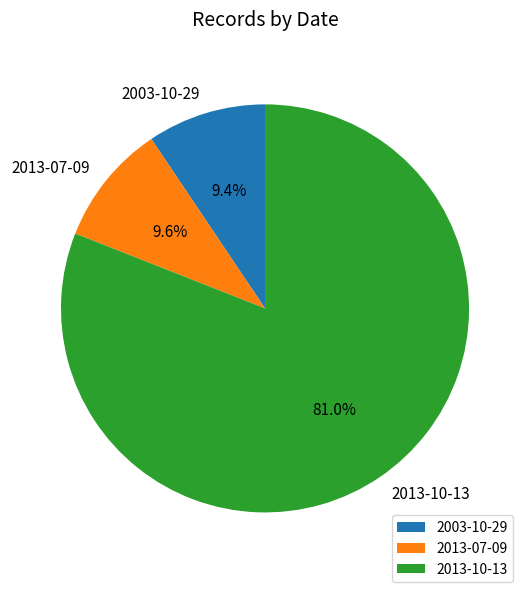

How many segments does this pie chart have?

3